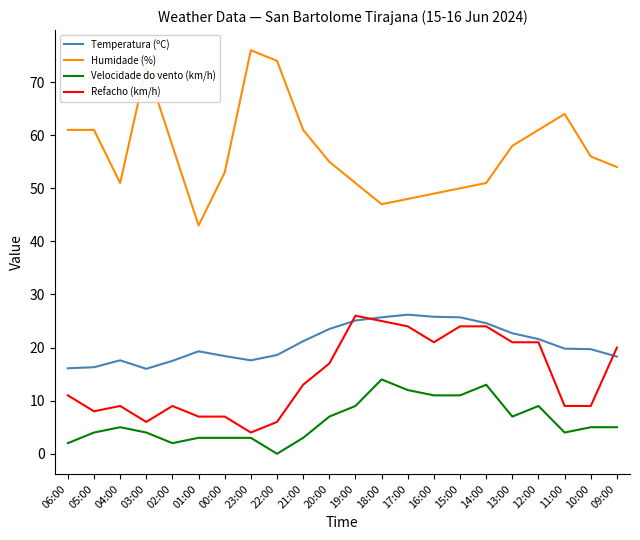

At 21:00, list the series in order from largest to smallest.

Humidade (%), Temperatura (ºC), Refacho (km/h), Velocidade do vento (km/h)